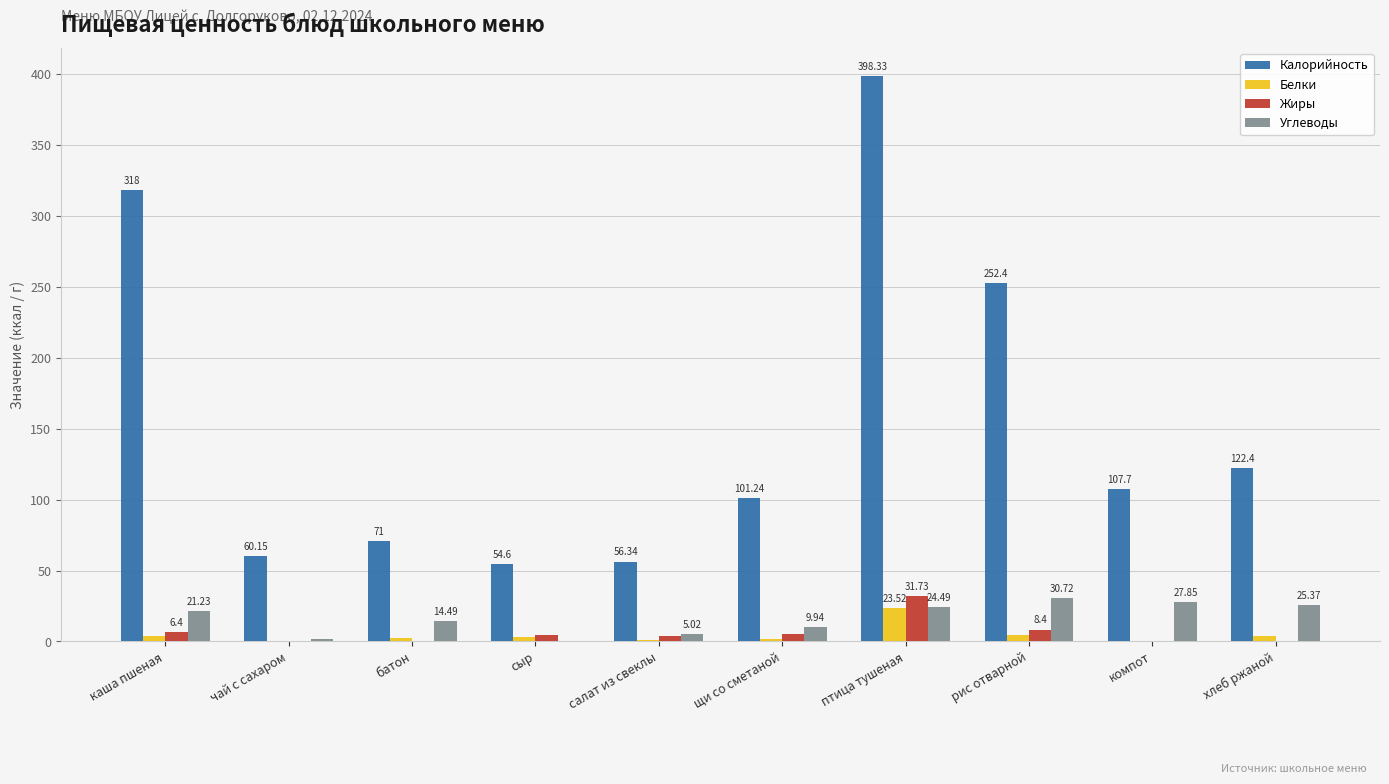

Is it true that Углеводы equals -17.1 at сыр?

False